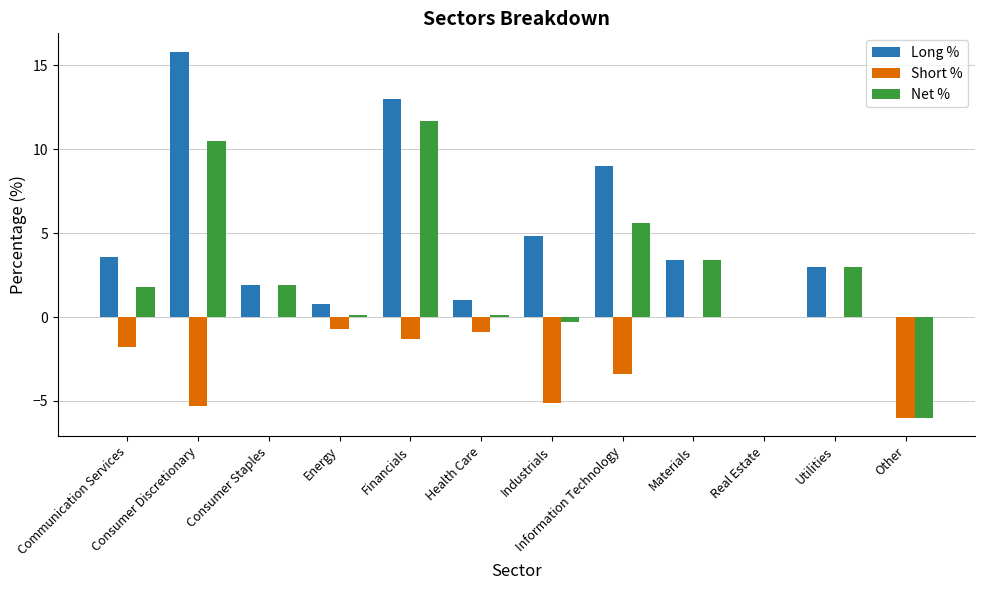

What is the spread (max minus min) of values at Consumer Discretionary?

21.1